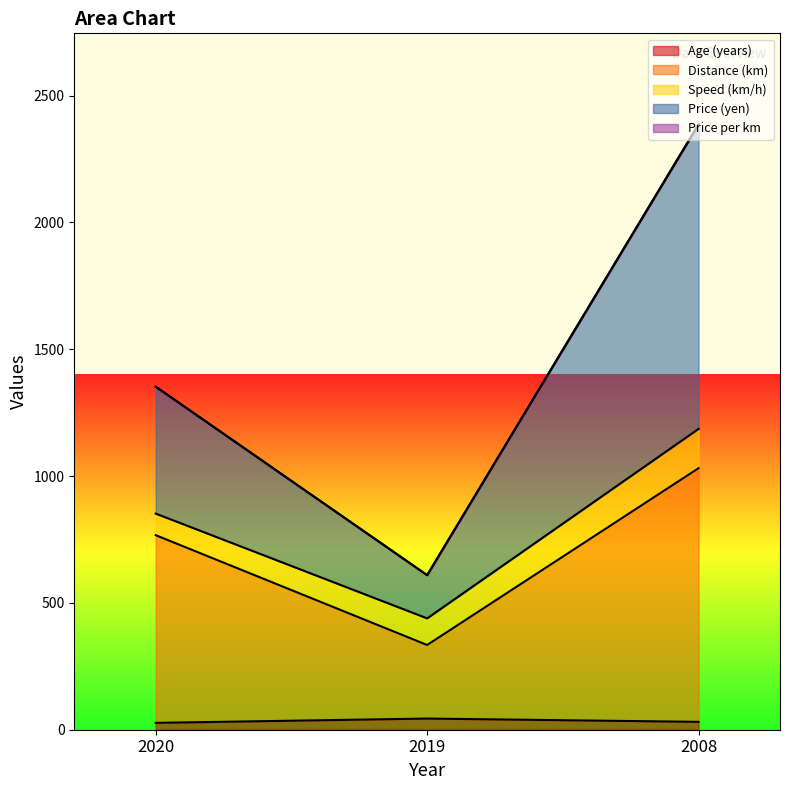

At how many categories does at least one series exceed 1465?

1